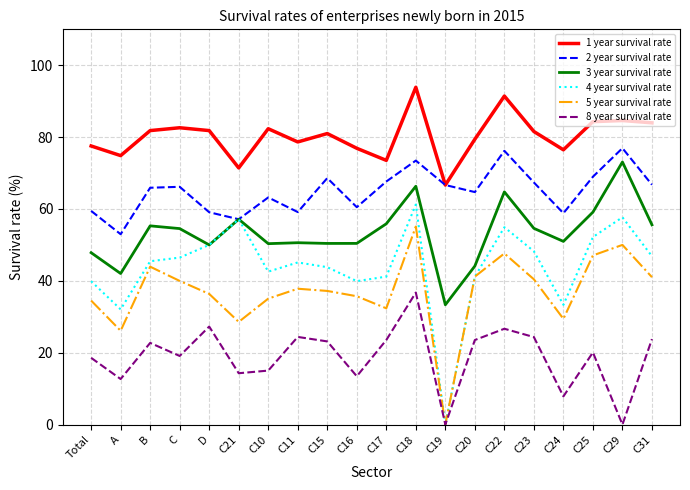

What is the difference between the maximum and minimum values in the 5 year survival rate series?

55.1